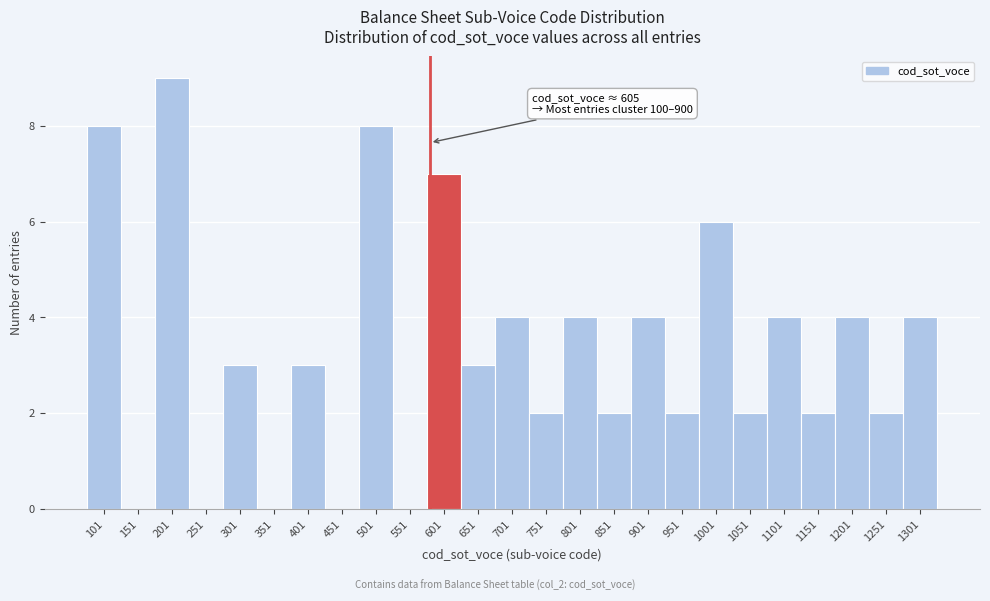

Reading right to left, list all the values displayed in this chart.

1301=4	1251=2	1201=4	1151=2	1101=4	1051=2	1001=6	951=2	901=4	851=2	801=4	751=2	701=4	651=3	601=7	551=0	501=8	451=0	401=3	351=0	301=3	251=0	201=9	151=0	101=8